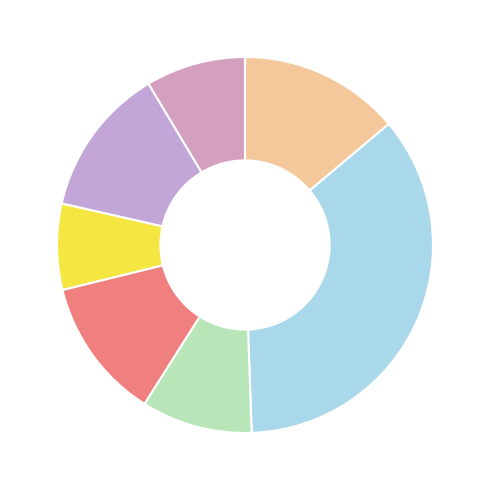

How many segments does this pie chart have?

7